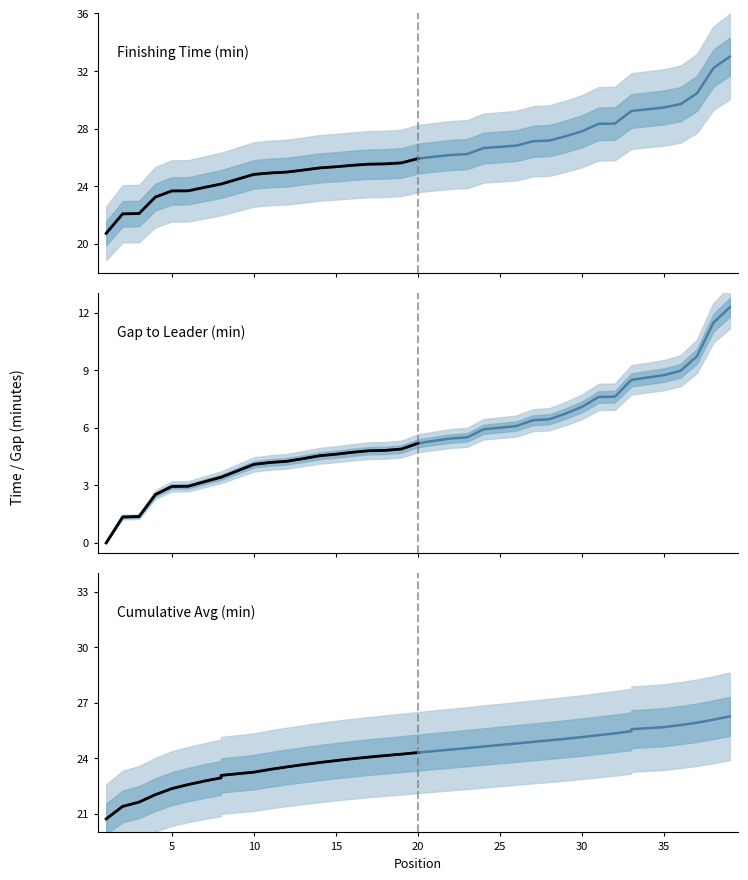

Between 32 and 23, which is larger?

32